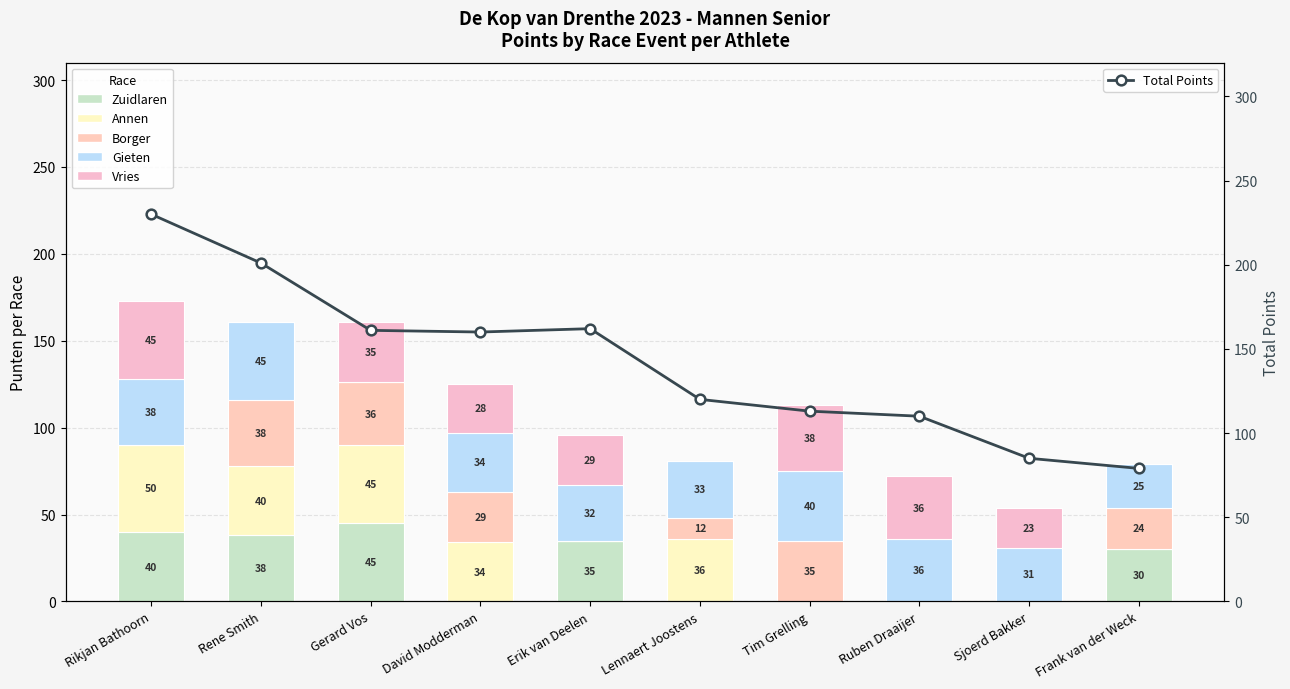

How many values in the Total Points series exceed 160?

4